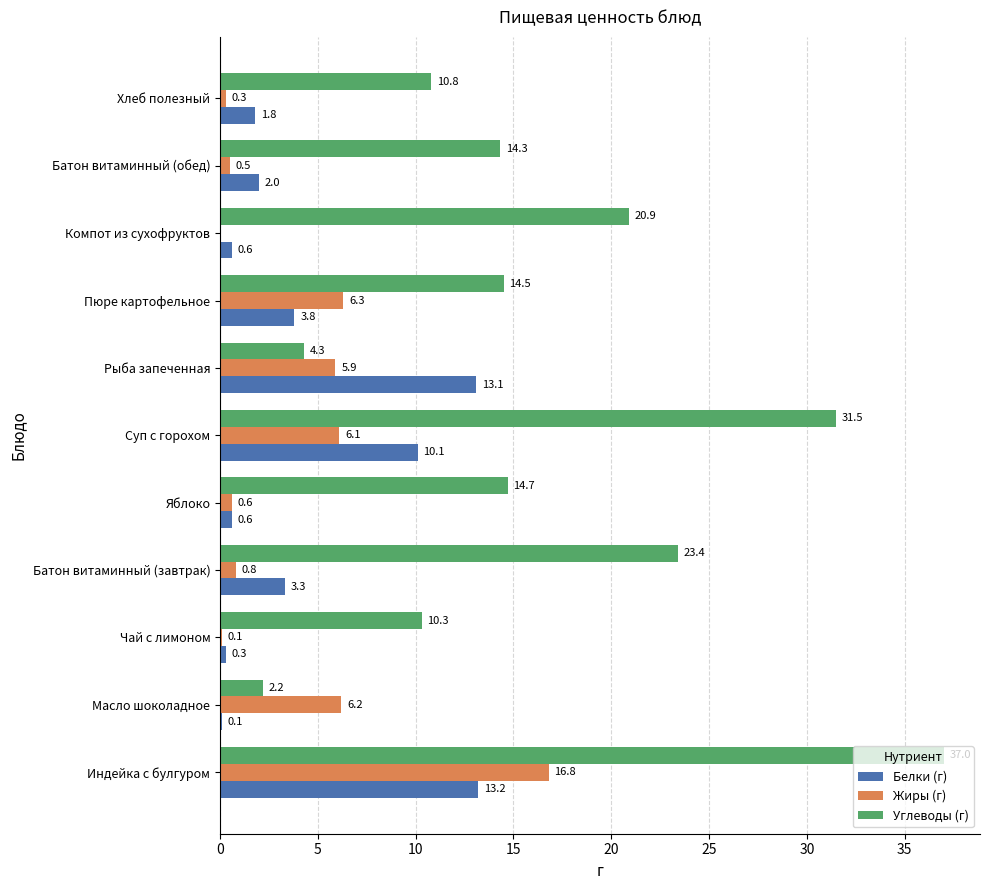

Which series has the largest total across all categories?

Углеводы (г)